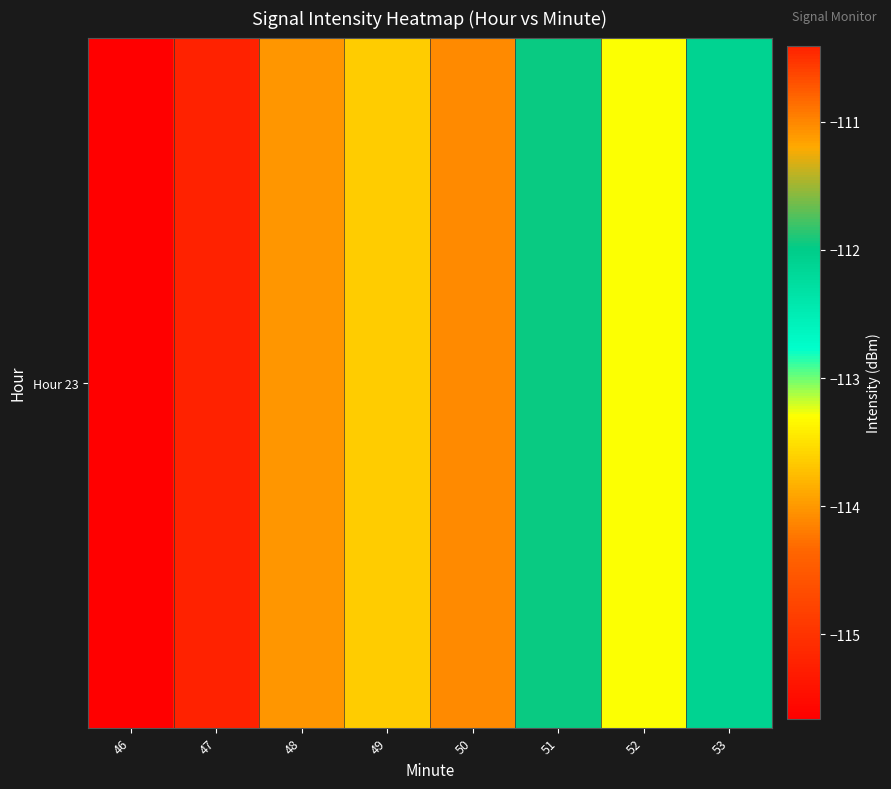

What is the difference between the maximum and minimum values?

5.3